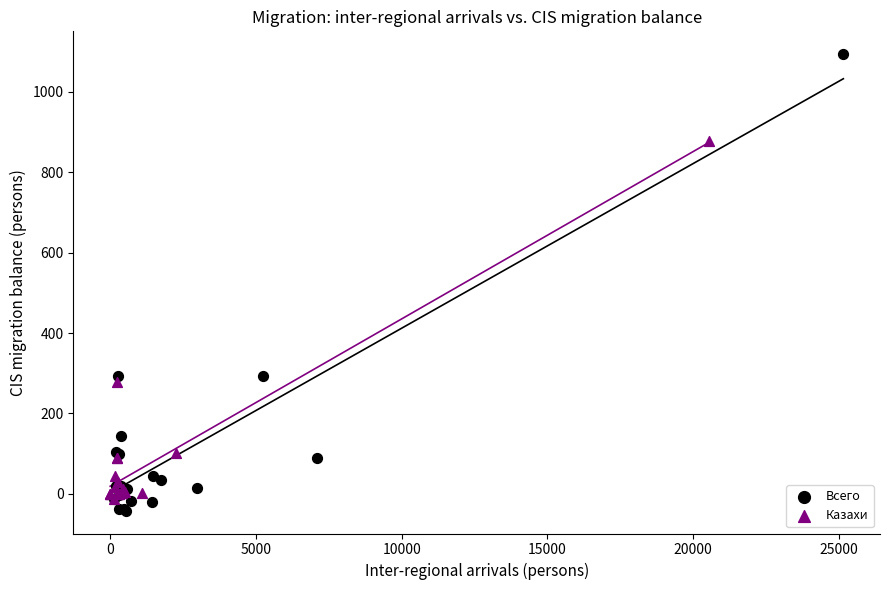

What are all the series names shown in the legend?

Всего, Казахи